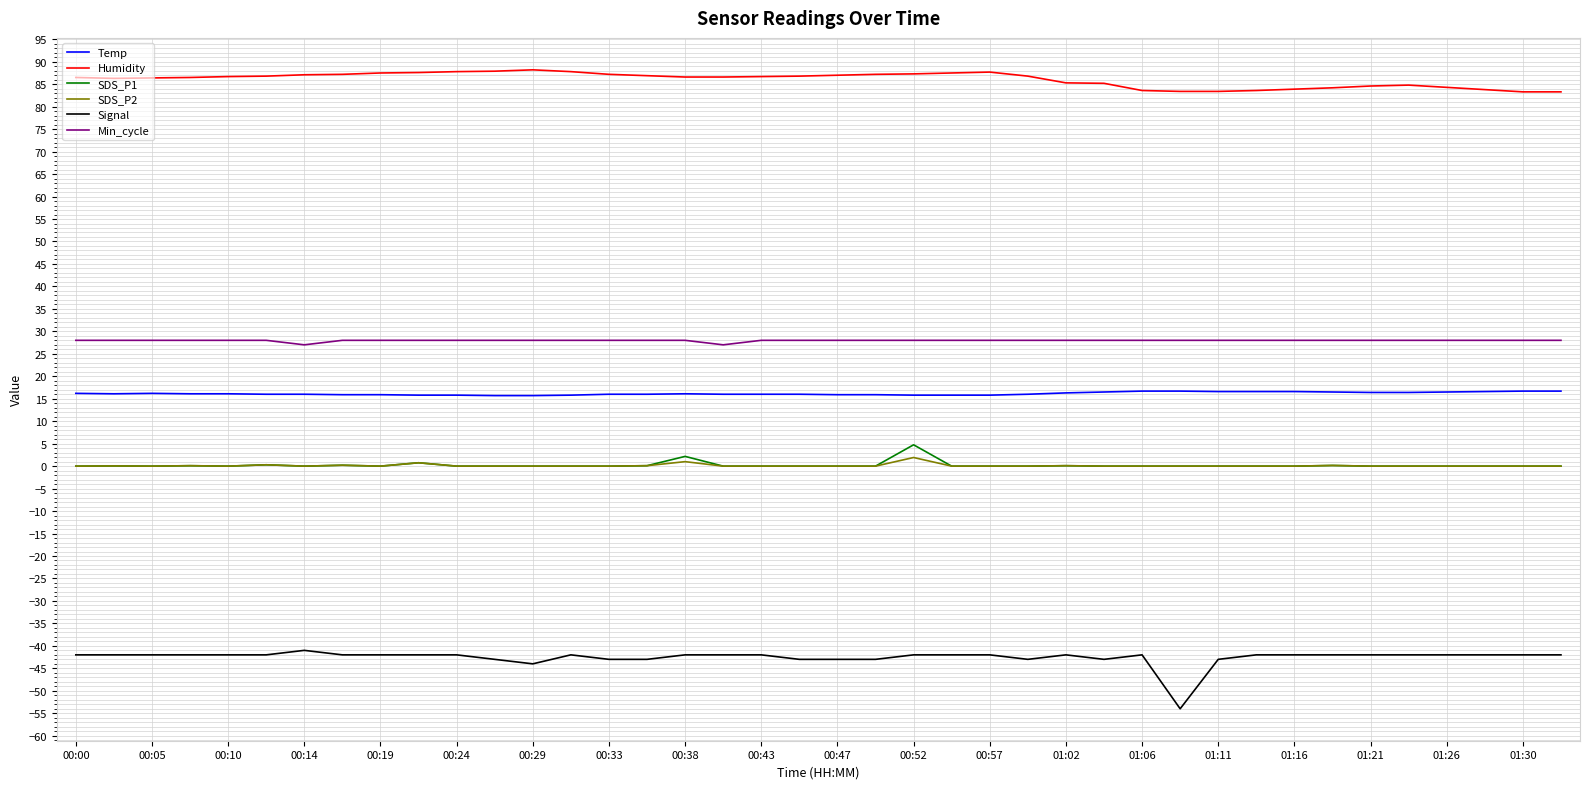

True or false: Humidity and SDS_P1 intersect in this chart.

False